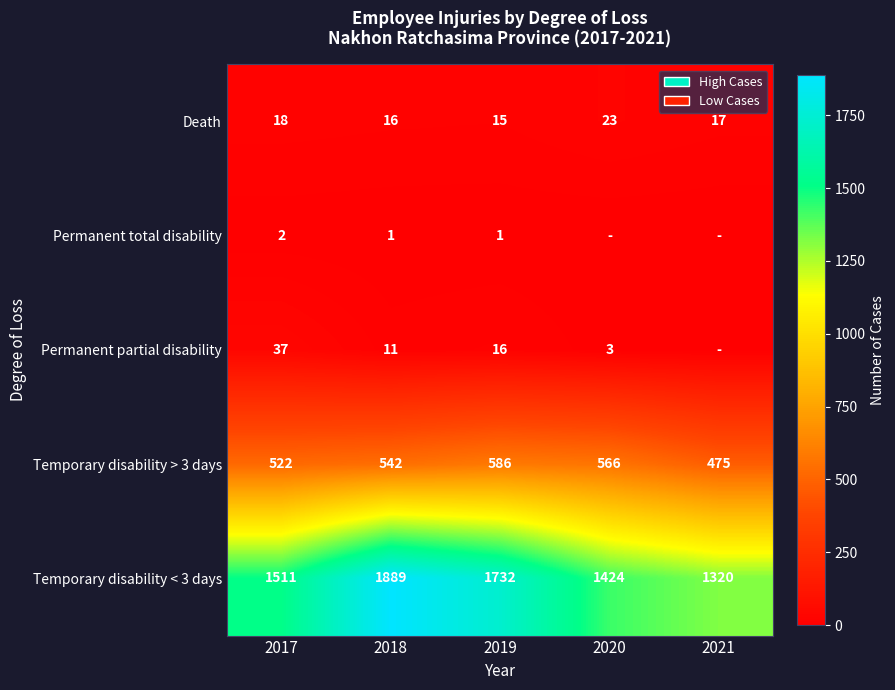

How many data points in Temporary disability < 3 days are less than 1511?

2